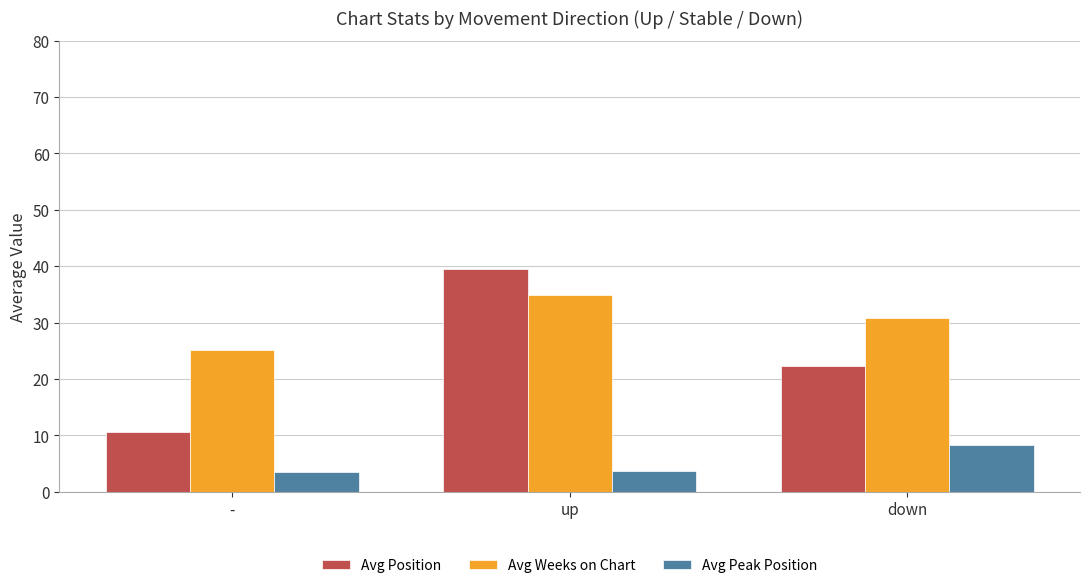

Which series changed the most between - and down?

Avg Position